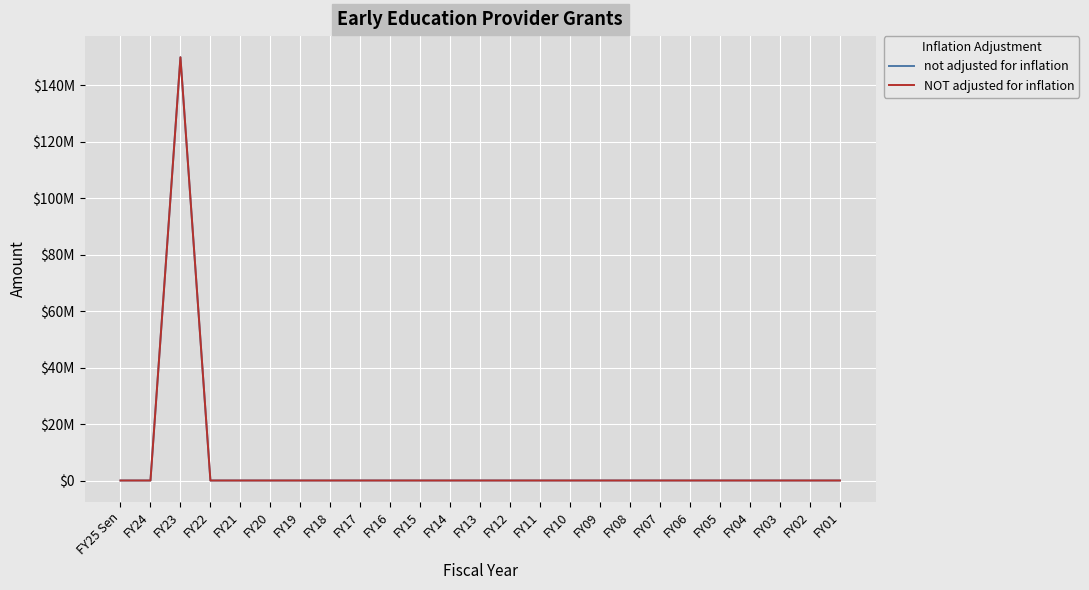

Reading right to left, transcribe all the data shown in this chart.

not adjusted for inflation: 0	0	0	0	0	0	0	0	0	0	0	0	0	0	0	0	0	0	0	0	0	0	150000000	0	0
NOT adjusted for inflation: 0	0	0	0	0	0	0	0	0	0	0	0	0	0	0	0	0	0	0	0	0	0	150000000	0	0